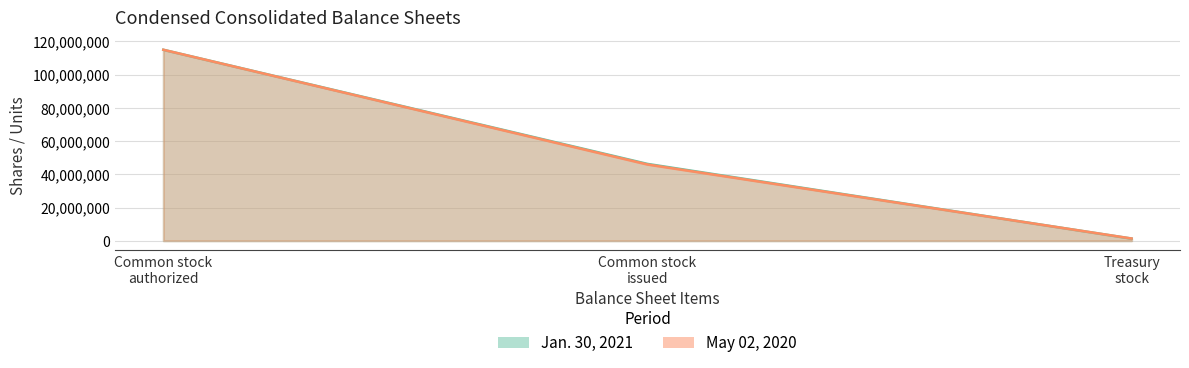

Rank the series by their average value, from highest to lowest.

Jan. 30, 2021, May 02, 2020